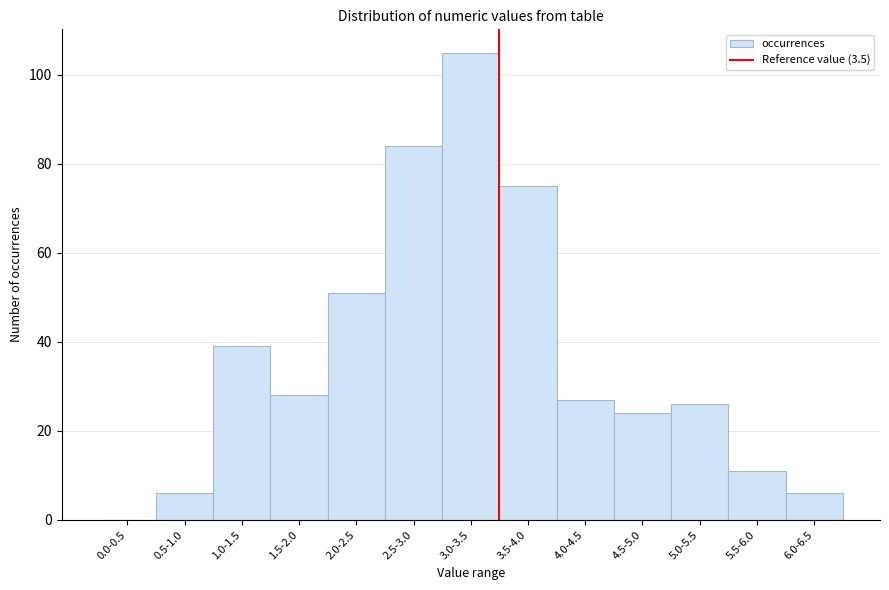

Reading left to right, extract all data points from this chart.

0.0-0.5=0	0.5-1.0=6	1.0-1.5=39	1.5-2.0=28	2.0-2.5=51	2.5-3.0=84	3.0-3.5=105	3.5-4.0=75	4.0-4.5=27	4.5-5.0=24	5.0-5.5=26	5.5-6.0=11	6.0-6.5=6